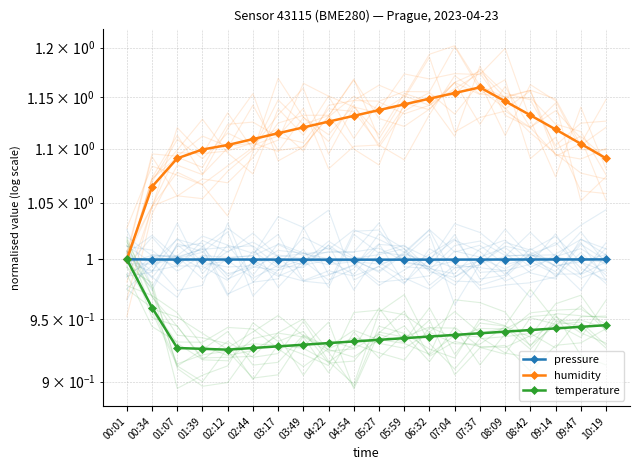

What is the label of the 11th point from the left?

05:27